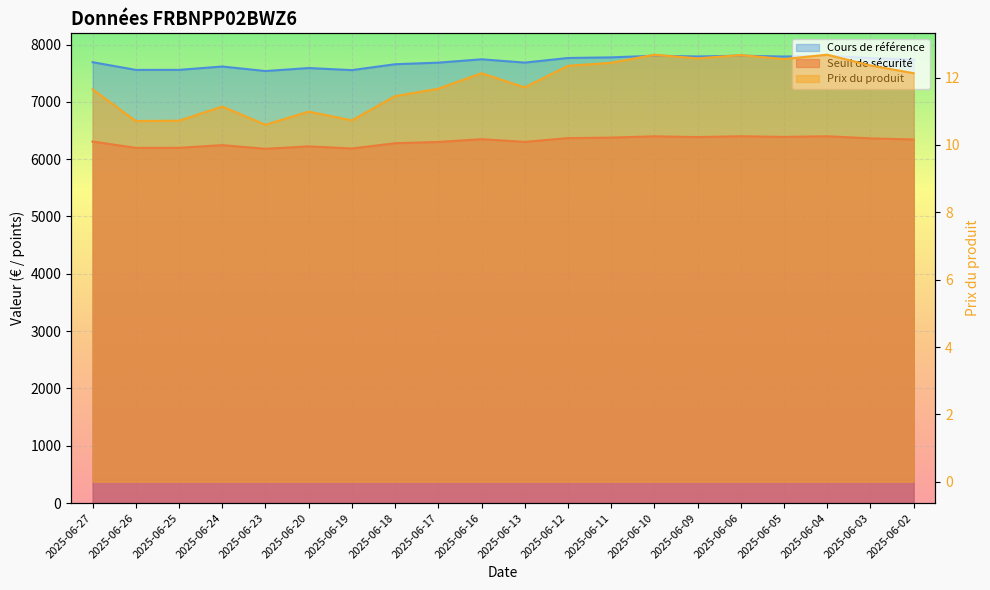

Reading right to left, list all the values displayed in this chart.

Seuil de sécurité: 6343.5	6363.2	6399.8	6388.0	6400.0	6385.3	6398.4	6376.2	6367.4	6301.4	6348.6	6300.7	6278.0	6186.5	6223.5	6180.6	6245.1	6197.7	6197.0	6307.1
Prix du produit: 12.1	12.4	12.7	12.6	12.7	12.6	12.7	12.4	12.3	11.7	12.1	11.7	11.4	10.7	11.0	10.6	11.1	10.7	10.7	11.7
Cours de référence: 7737.2	7763.8	7804.7	7790.3	7804.9	7791.5	7804.3	7775.9	7765.1	7684.7	7742.2	7683.7	7656.1	7553.4	7589.7	7537.6	7616.0	7558.2	7557.3	7691.6